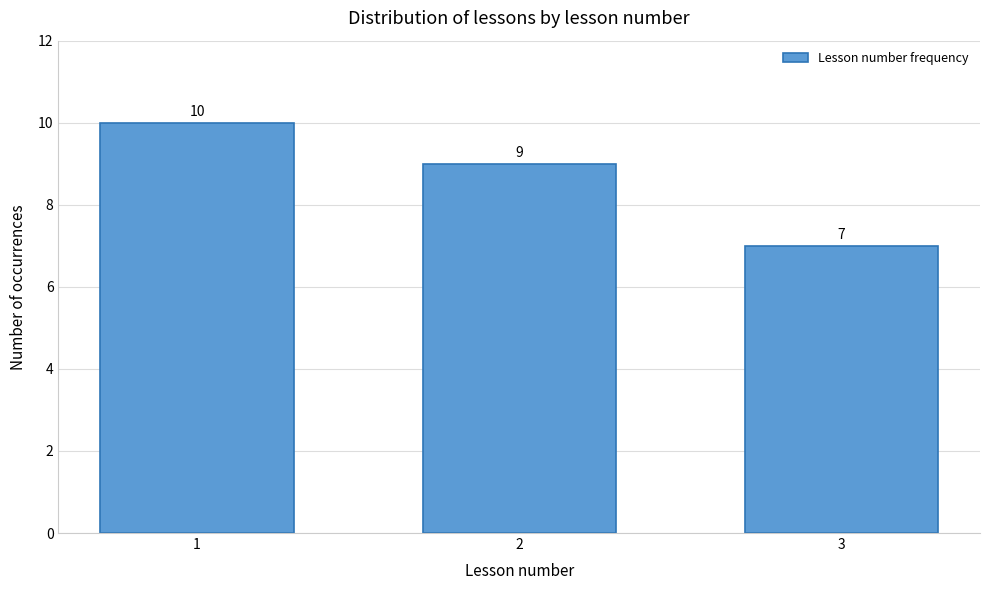

Reading left to right, list all the values displayed in this chart.

10	9	7